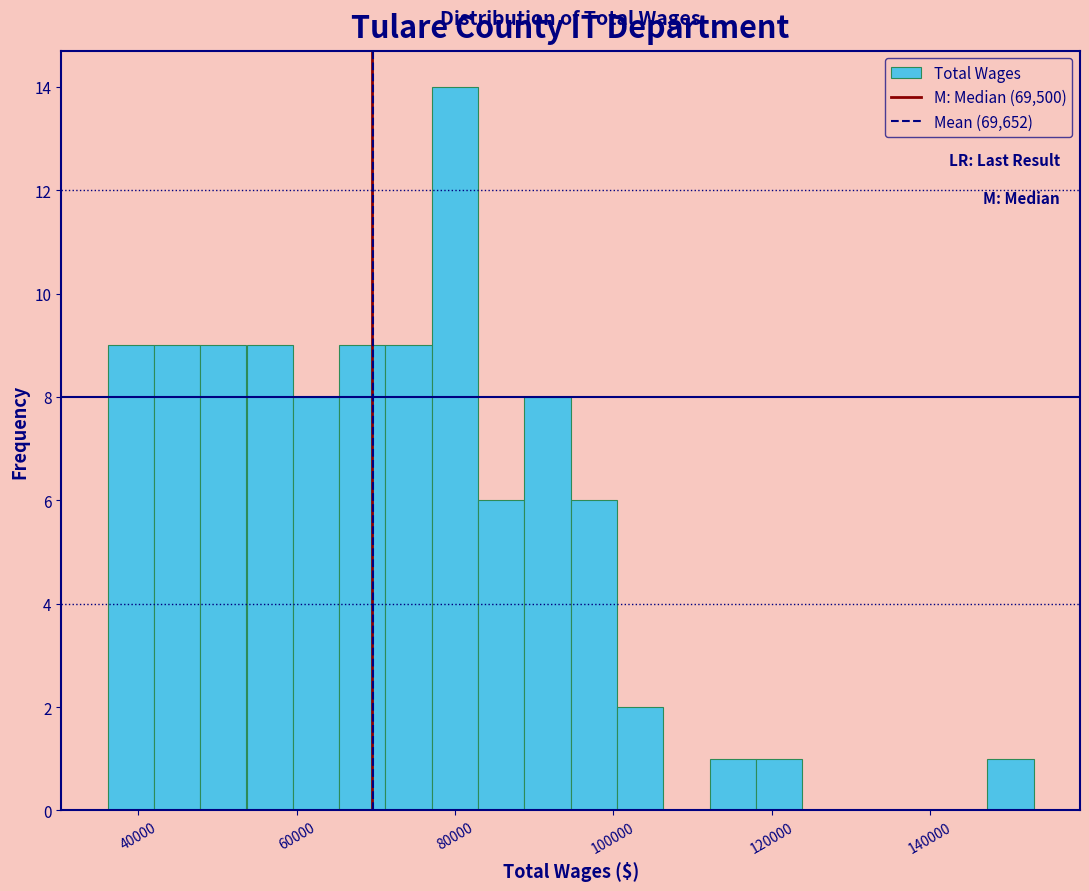

Read against the x-axis, roughly where is the centre of the tallest bar?

80000